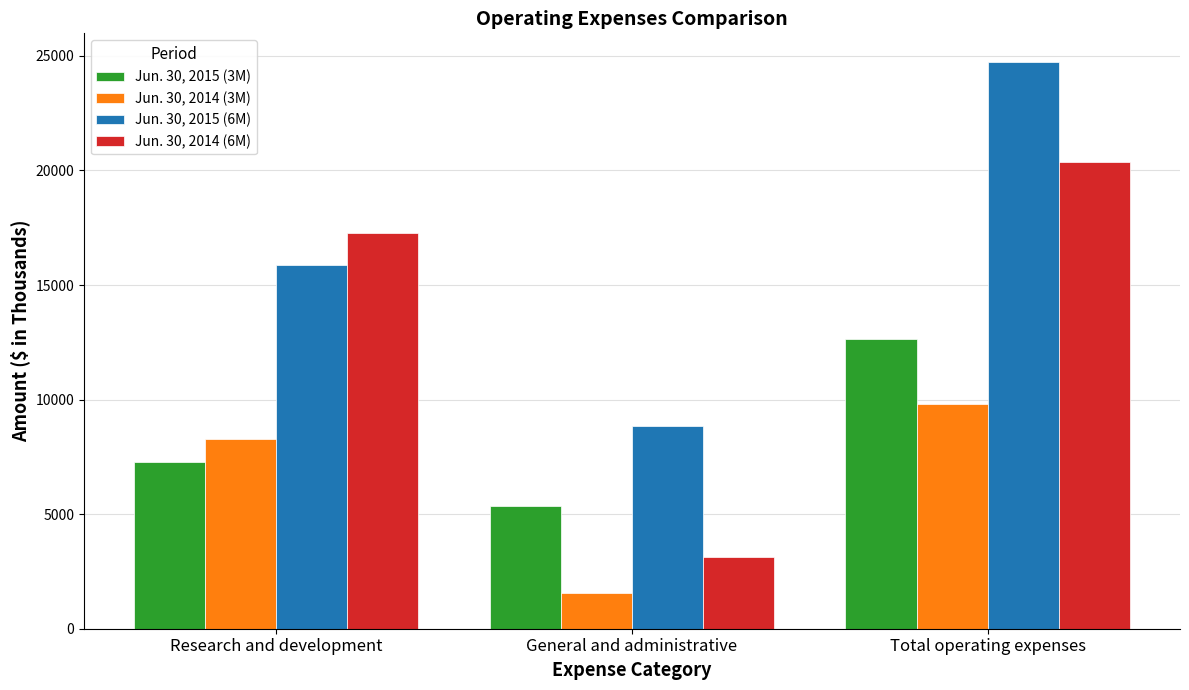

How many data points in Jun. 30, 2015 (6M) are less than 15896?

1